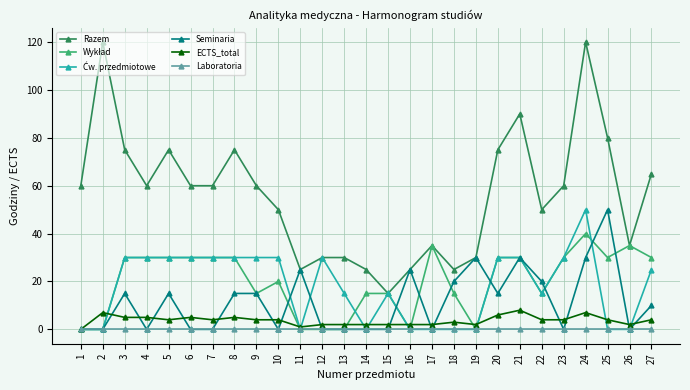

Is the value of Seminaria at 27 greater than the value of Razem at 8?

No